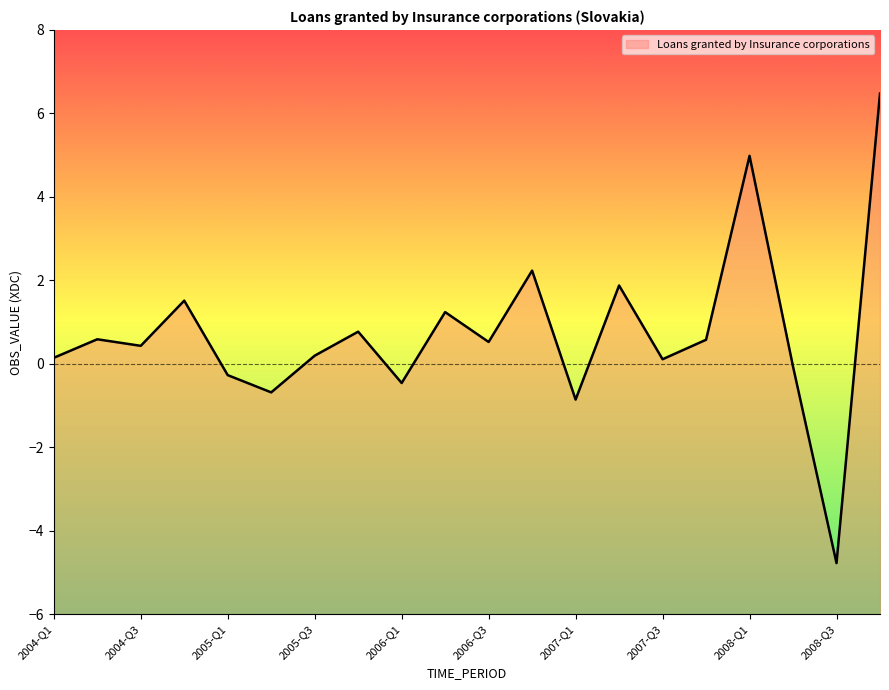

What is the difference between the values at 2008-Q2 and 2005-Q1?

0.2